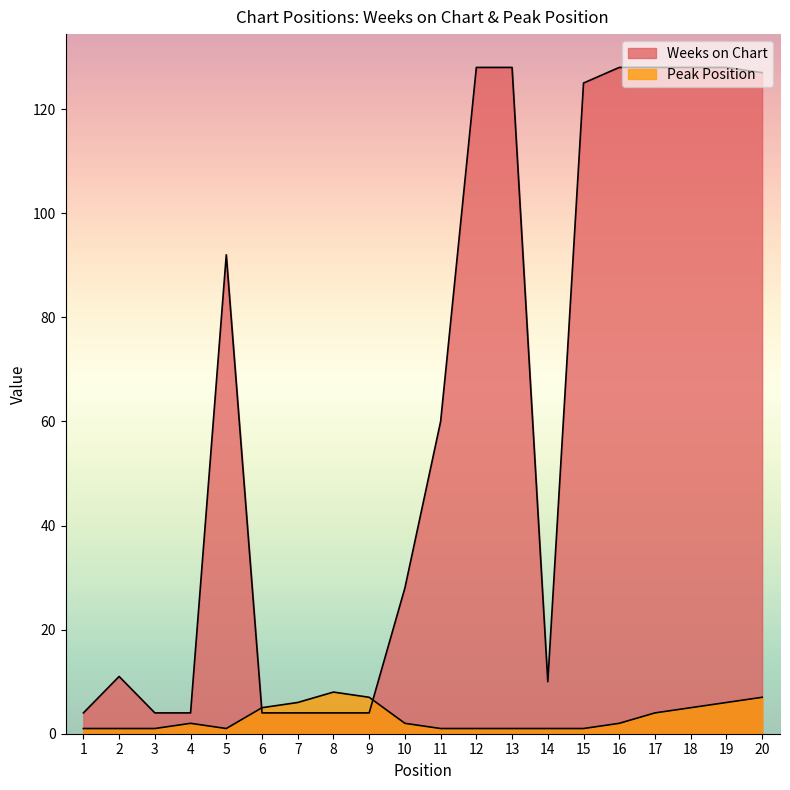

True or false: Peak Position and Weeks on Chart intersect in this chart.

True